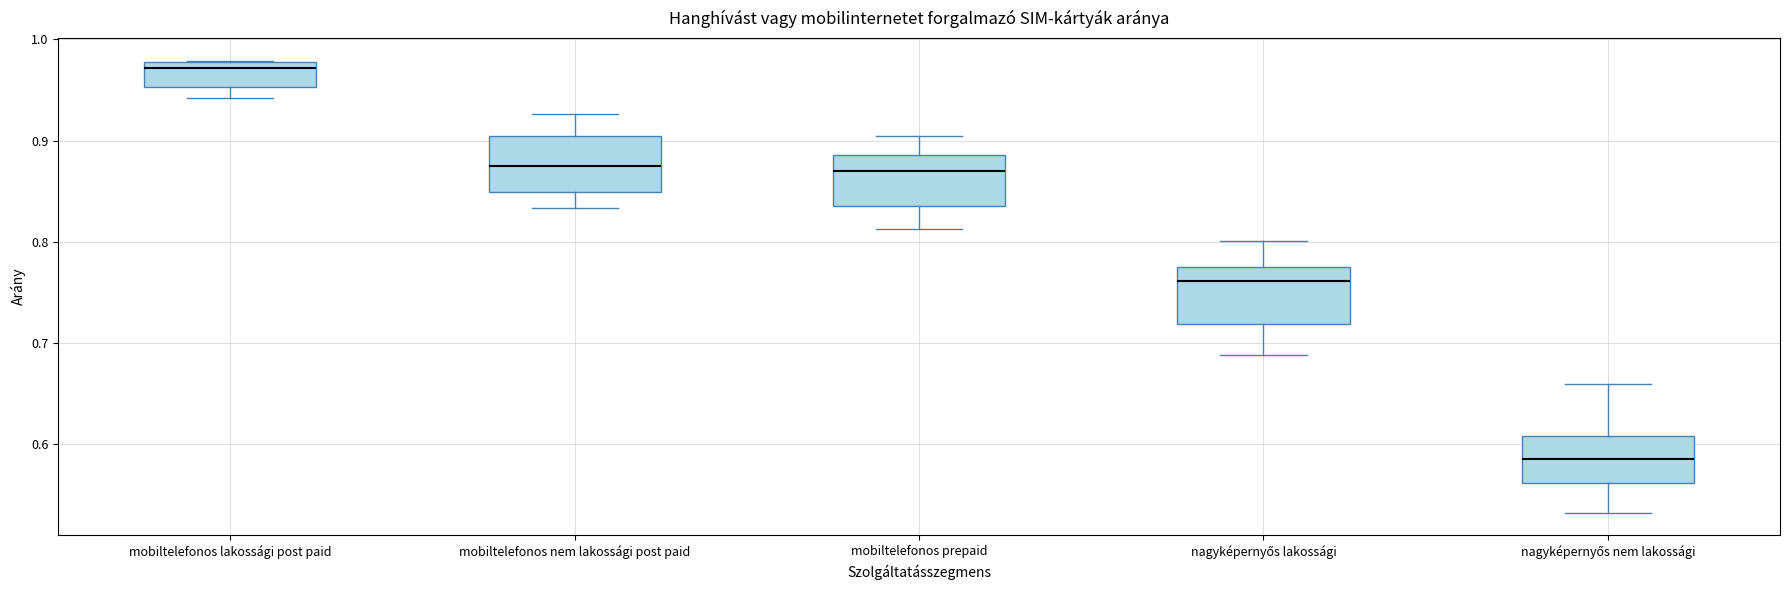

Which box has the highest median line?

mobiltelefonos lakossági post paid